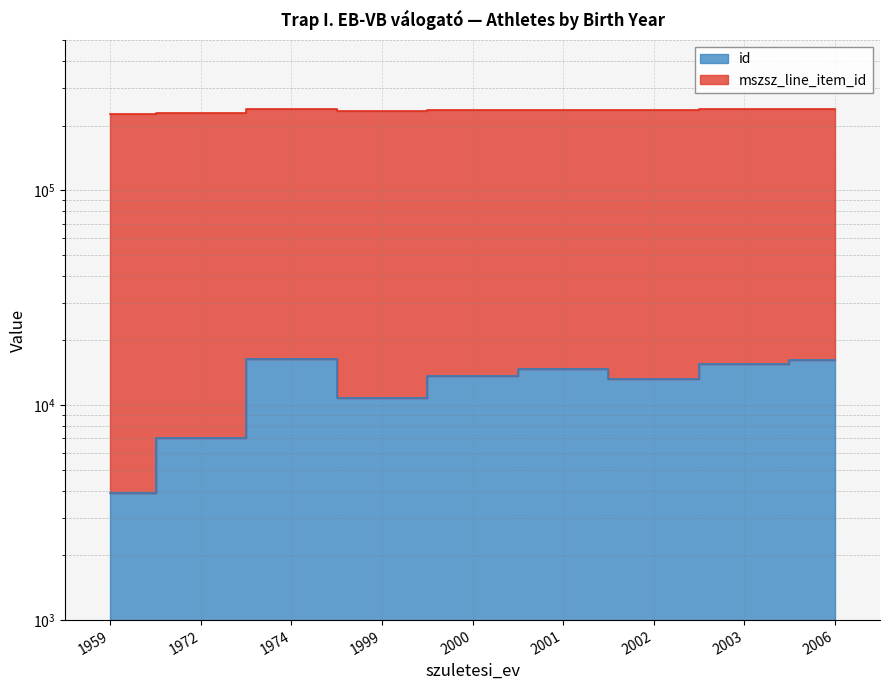

Rank the categories by value from lowest to highest.

1959, 1972, 1999, 2002, 2000, 2001, 2003, 2006, 1974